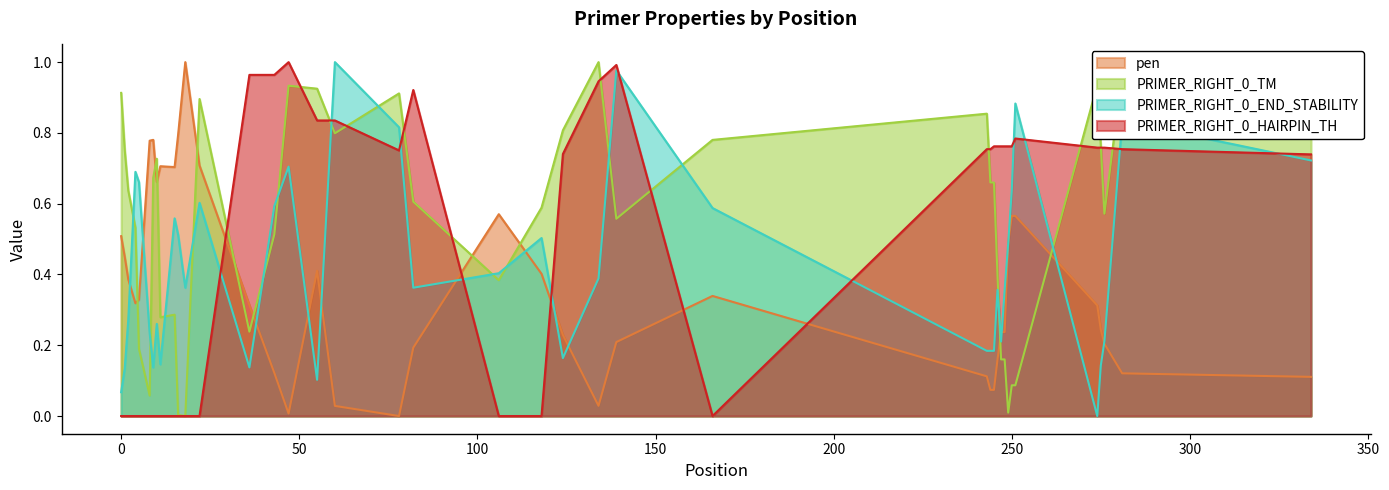

At 166, list the series in order from largest to smallest.

PRIMER_RIGHT_0_TM, PRIMER_RIGHT_0_END_STABILITY, pen, PRIMER_RIGHT_0_HAIRPIN_TH